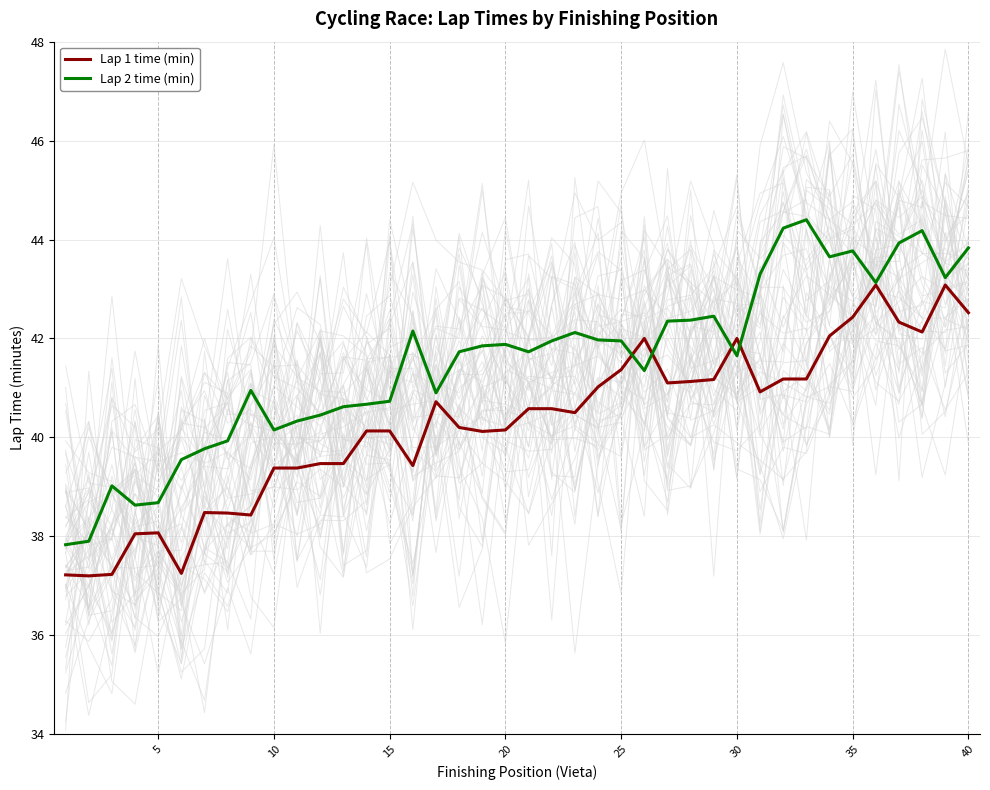

Reading left to right, what are all the values shown in this chart?

Lap 1 time (min): 37.2	37.2	37.2	38.0	38.1	37.2	38.5	38.5	38.4	39.4	39.4	39.5	39.5	40.1	40.1	39.4	40.7	40.2	40.1	40.1	40.6	40.6	40.5	41.0	41.4	42.0	41.1	41.1	41.2	42.0	40.9	41.2	41.2	42.0	42.4	43.1	42.3	42.1	43.1	42.5
Lap 2 time (min): 37.8	37.9	39.0	38.6	38.7	39.5	39.8	39.9	41.0	40.1	40.3	40.5	40.6	40.7	40.7	42.1	40.9	41.7	41.9	41.9	41.7	42.0	42.1	42.0	42.0	41.4	42.4	42.4	42.5	41.6	43.3	44.2	44.4	43.6	43.8	43.1	43.9	44.2	43.2	43.8